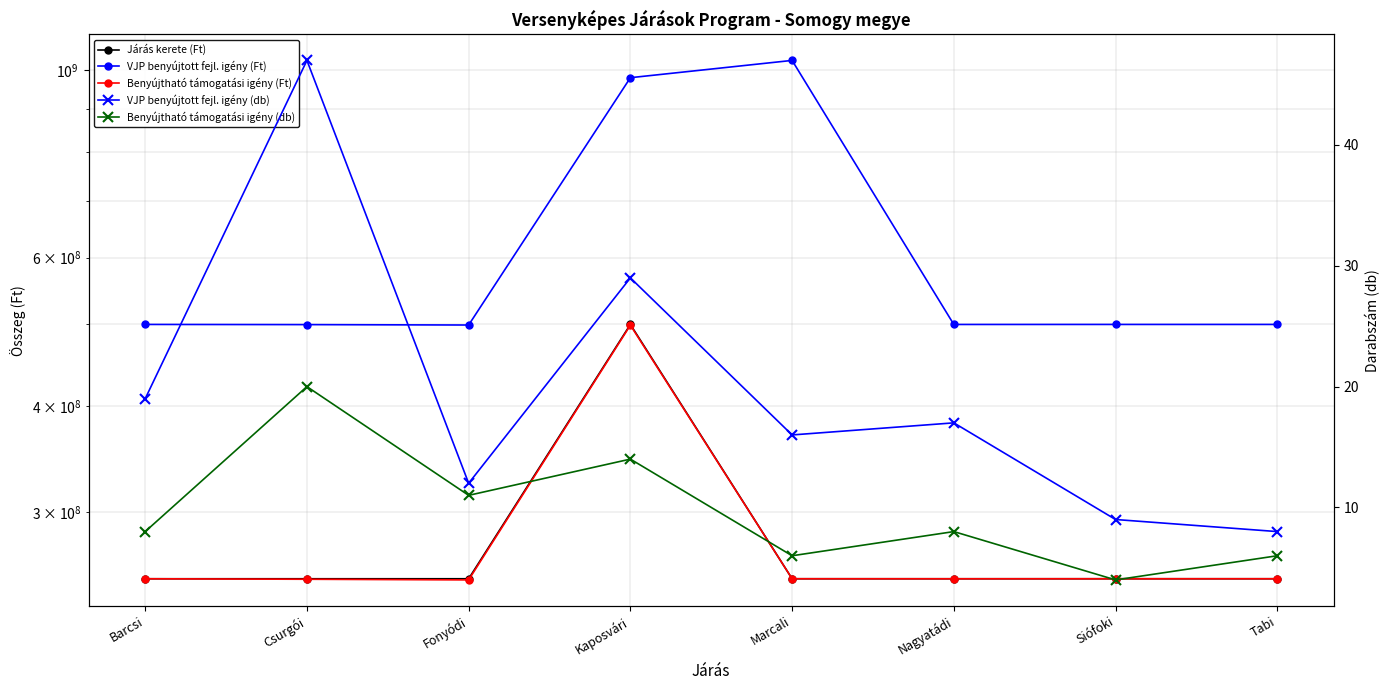

At which category is the sum across all series the highest?

Kaposvári